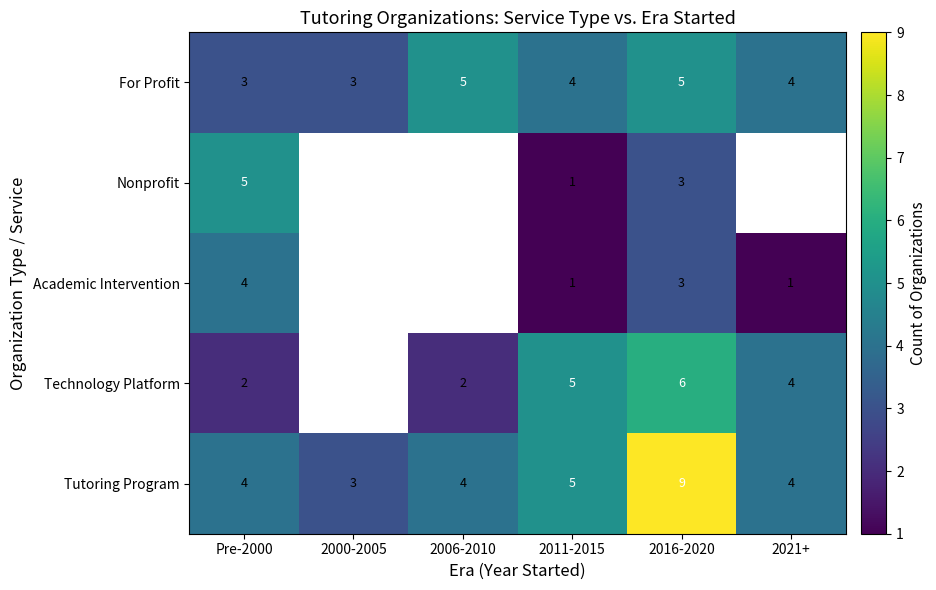

At which category is the sum across all series the highest?

2016-2020